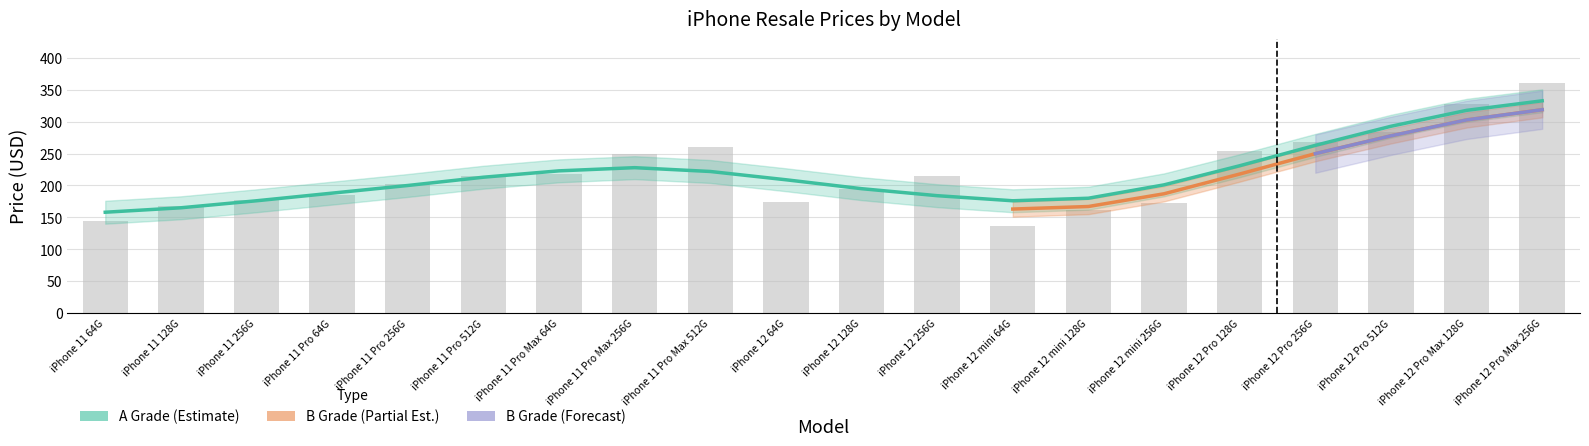

What is the sum of the values at iPhone 11 64G and iPhone 12 Pro 128G?

398